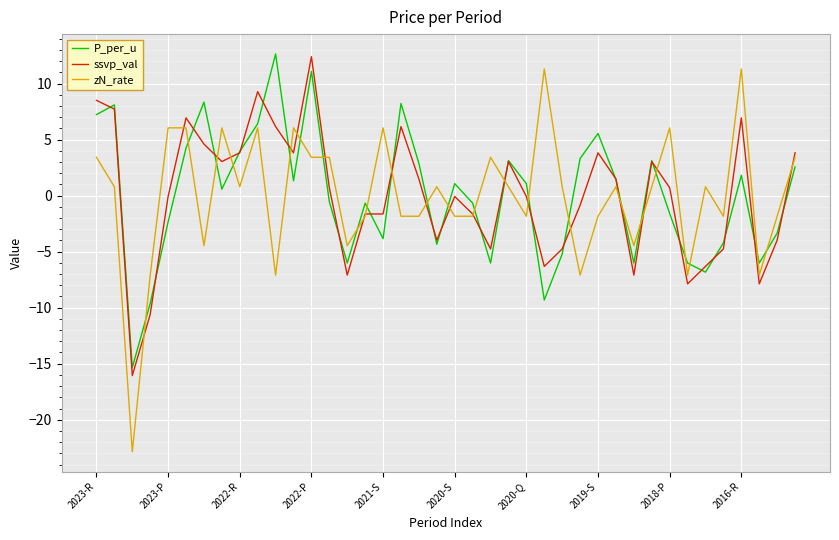

True or false: P_per_u has more than 2 points higher than both neighbors.

True